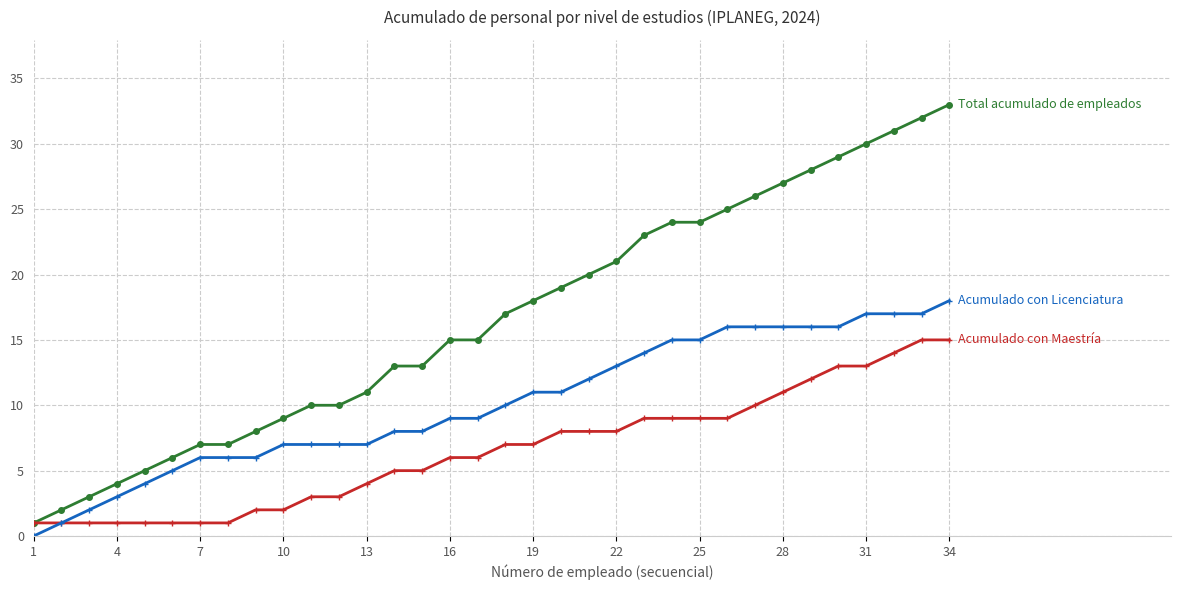

What is the greatest value displayed?

33